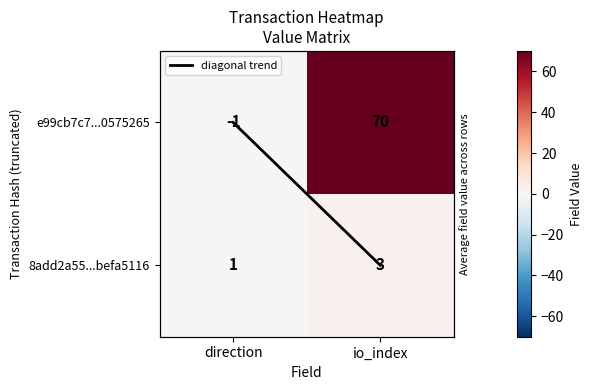

How many categories are shown in the chart?

2